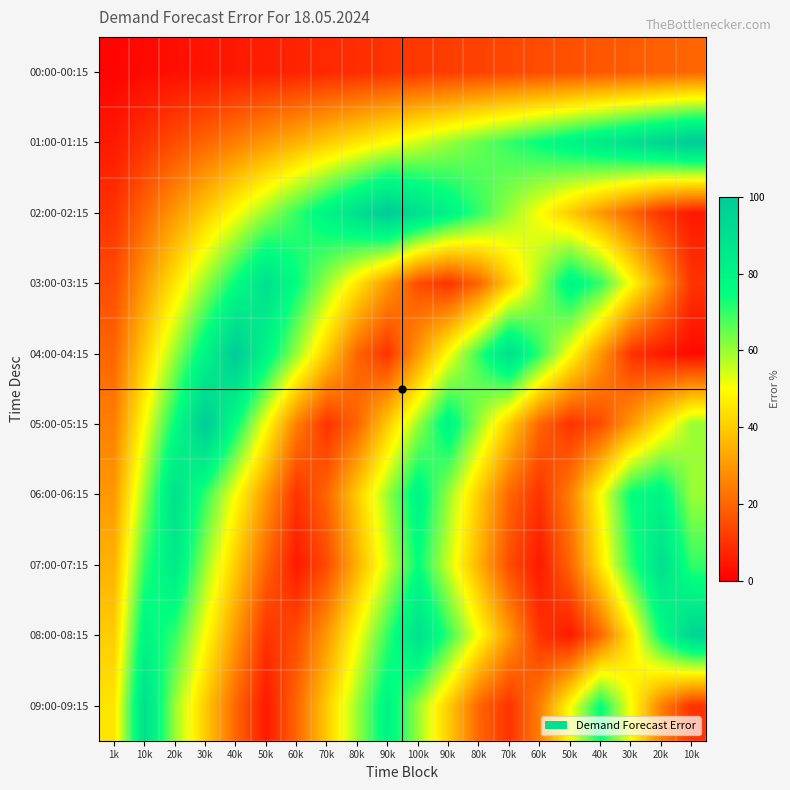

Which has a higher value, 60k or 80k?

80k